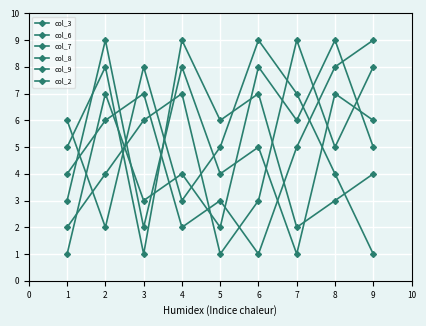

Reading left to right, transcribe all the data shown in this chart.

col_3: 1	7	3	4	2	8	6	9	5
col_6: 2	4	6	7	1	3	9	5	8
col_7: 3	9	2	8	4	5	1	7	6
col_8: 5	8	1	9	6	7	2	3	4
col_9: 4	6	7	2	3	1	5	8	9
col_2: 6	2	8	3	5	9	7	4	1